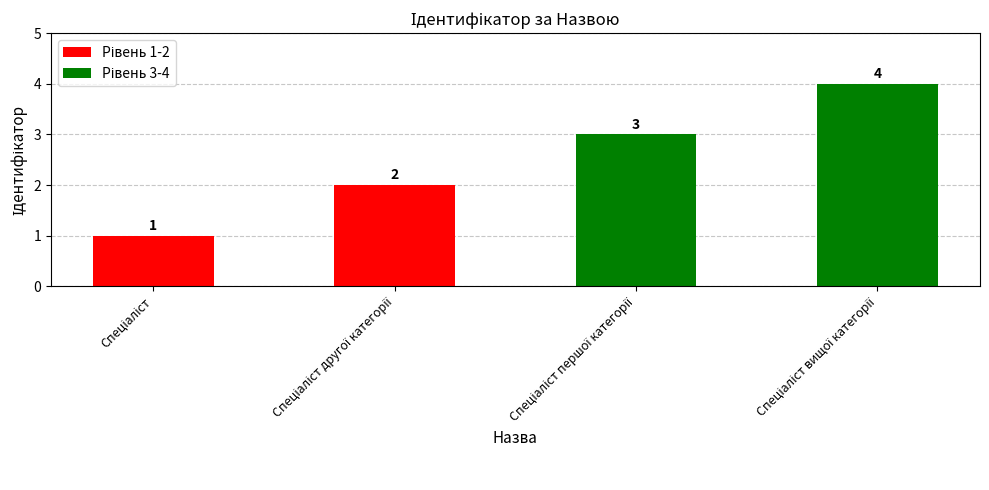

What is the difference between the maximum and minimum values?

3